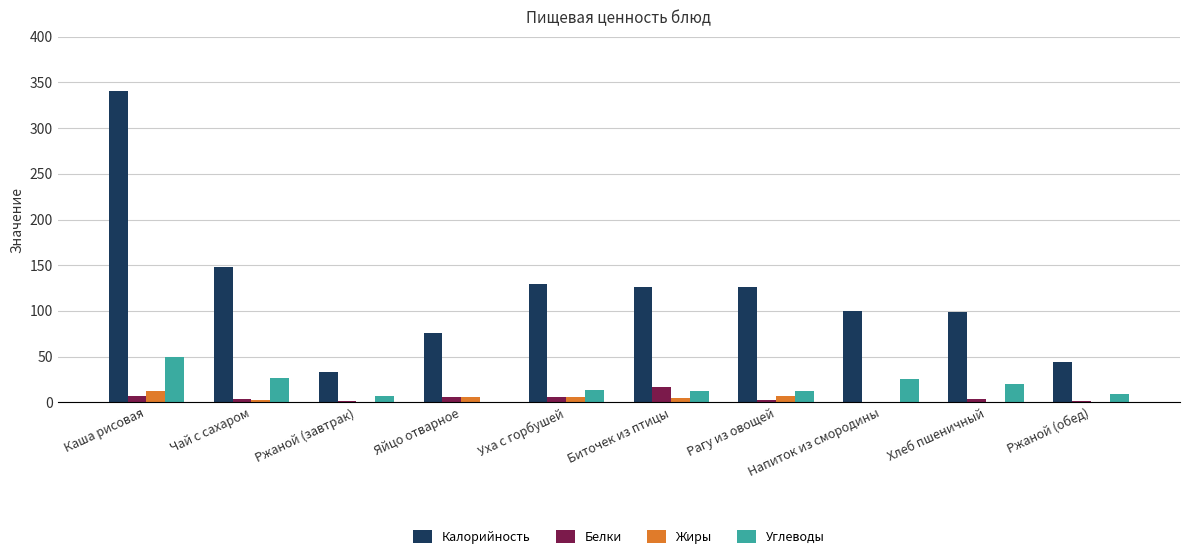

True or false: Калорийность has a value of 341.0 at Каша рисовая.

True